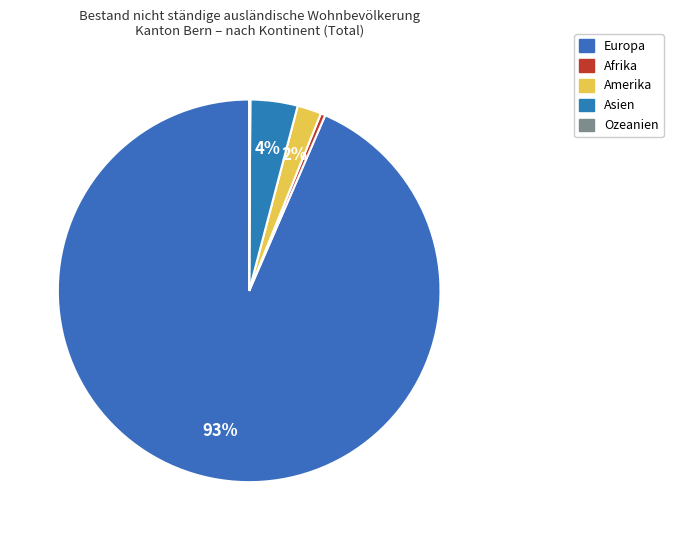

To the nearest percent, what is the combined percentage of Europa and Afrika?

94%